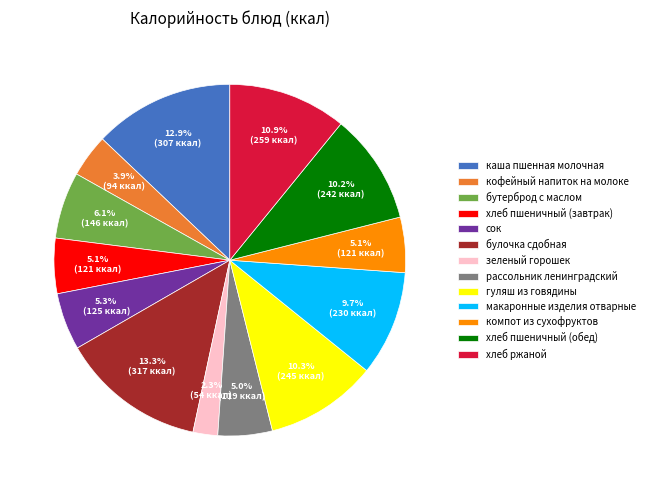

Is it true that компот из сухофруктов is 1% of the pie?

False